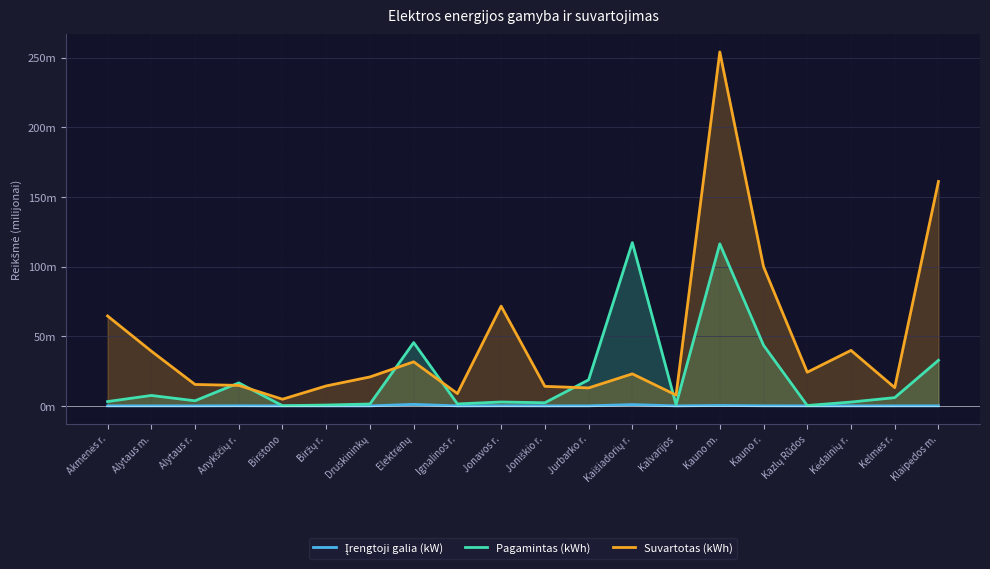

How many interior local valleys does the Įrengtoji galia (kW) series have?

6